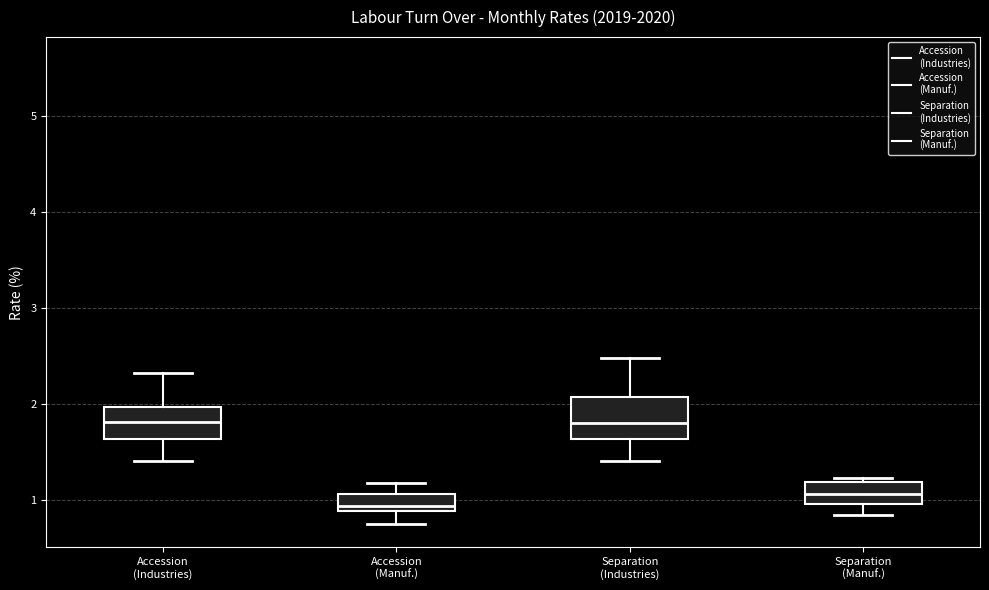

Reading left to right, read every box against the y-axis: the position of its median line, the range the box covers, and the ends of its whiskers. The values are not printed on the chart, so give them approximately, as read against the axis.

Accession (Industries): median 1.8, box 1.6 to 2.0, whiskers 1.4 to 2.3
Accession (Manuf.): median 0.9 (just above the box's lower edge), box 0.9 to 1.1, whiskers 0.8 to 1.2
Separation (Industries): median 1.8, box 1.6 to 2.1, whiskers 1.4 to 2.5
Separation (Manuf.): median 1.1, box 1.0 to 1.2, whiskers 0.9 to 1.2 (just above the box's upper edge)